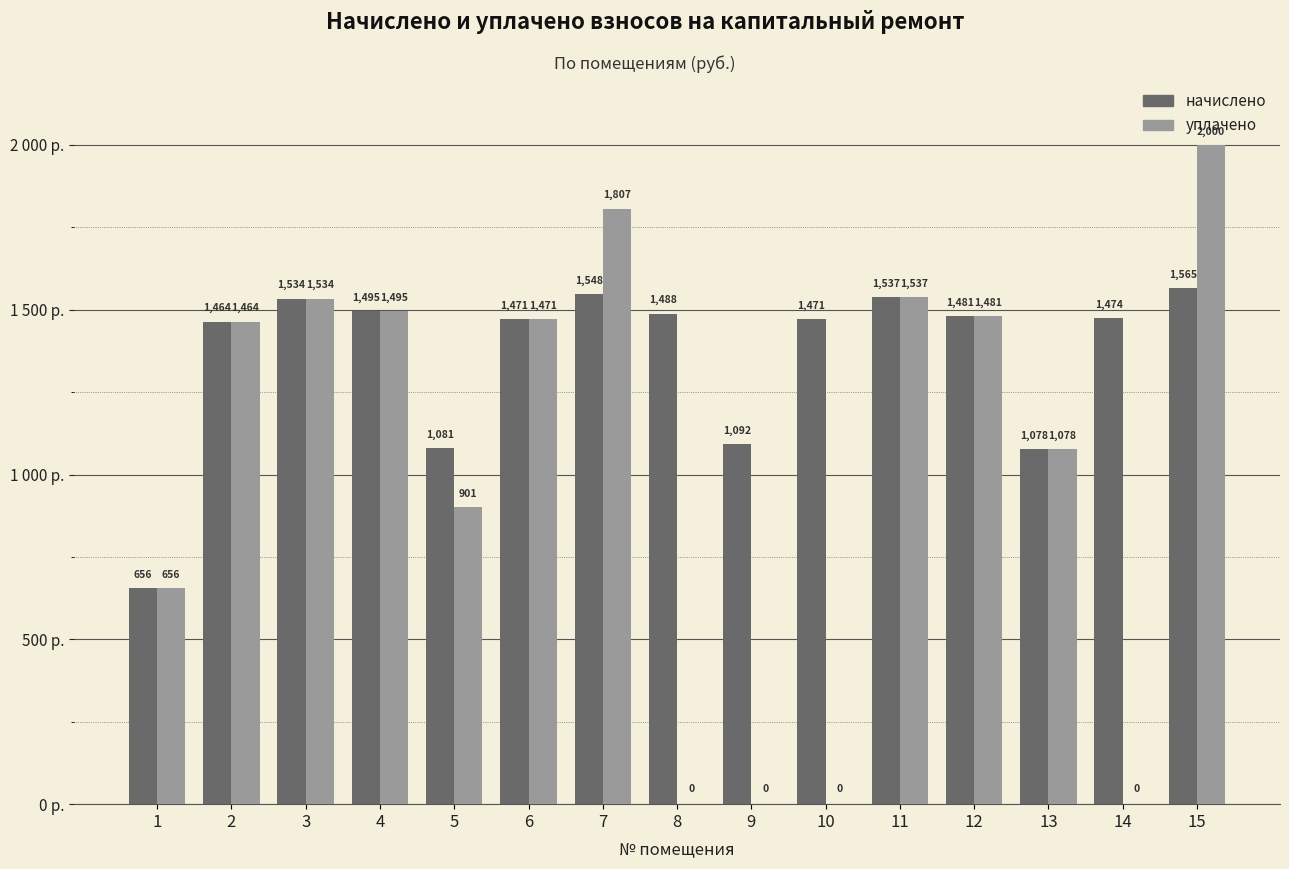

Does the chart contain stacked bars?

No